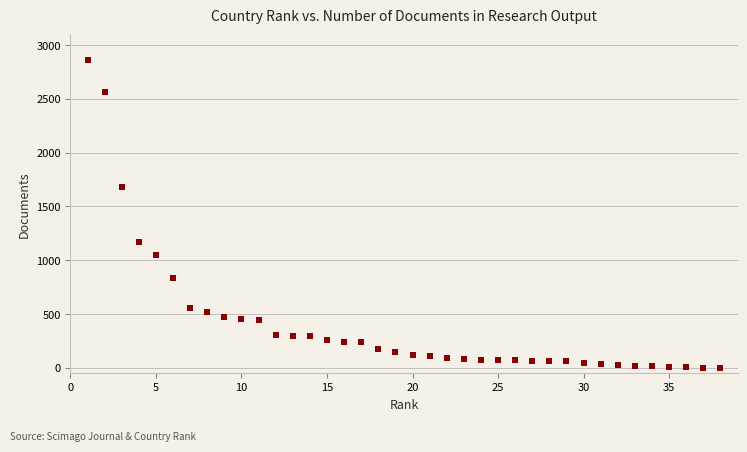

What is the range of X values (max minus min)?

37